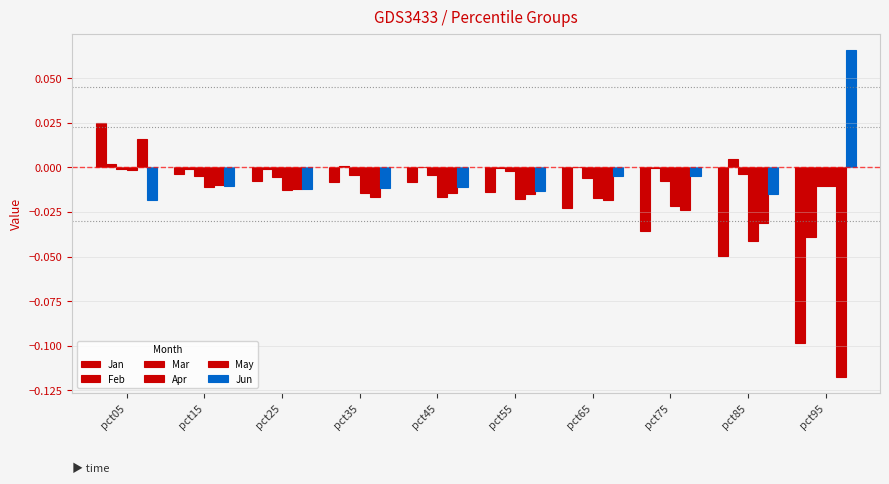

How many groups of bars are there?

10